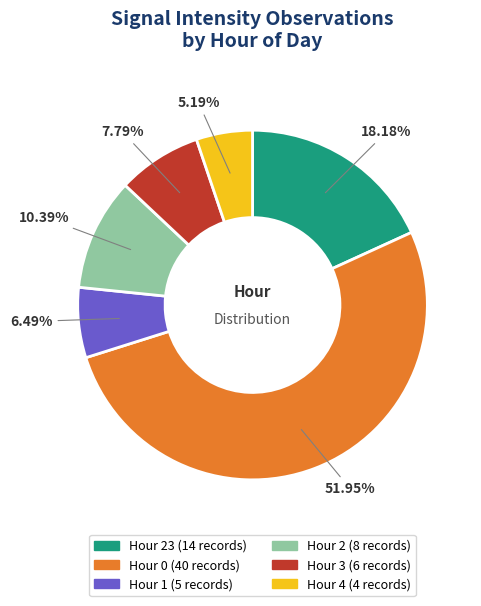

Is there any slice that represents more than half of the pie?

Yes